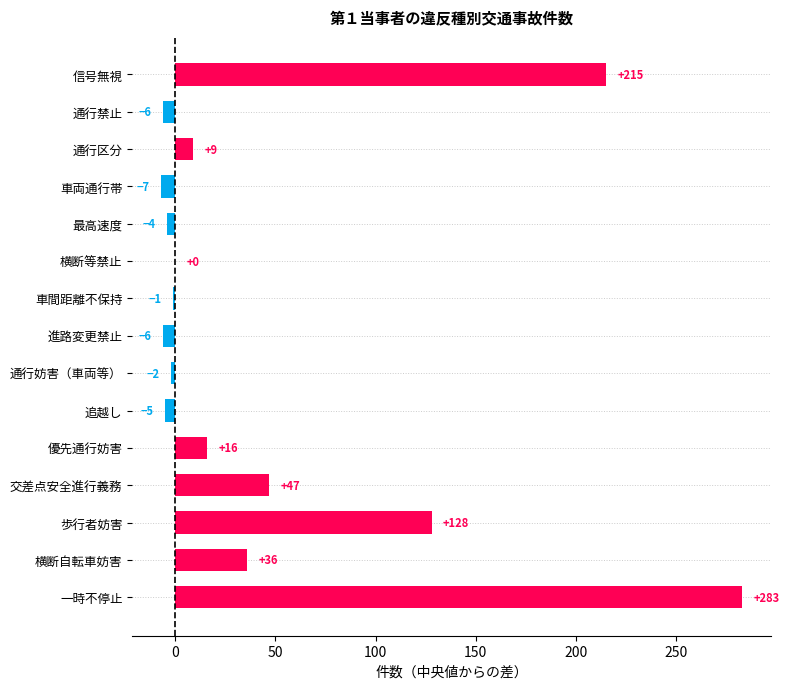

Reading bottom to top, what are all the values shown in this chart?

一時不停止=283	横断自転車妨害=36	歩行者妨害=128	交差点安全進行義務=47	優先通行妨害=16	追越し=-5	通行妨害（車両等）=-2	進路変更禁止=-6	車間距離不保持=-1	横断等禁止=0	最高速度=-4	車両通行帯=-7	通行区分=9	通行禁止=-6	信号無視=215